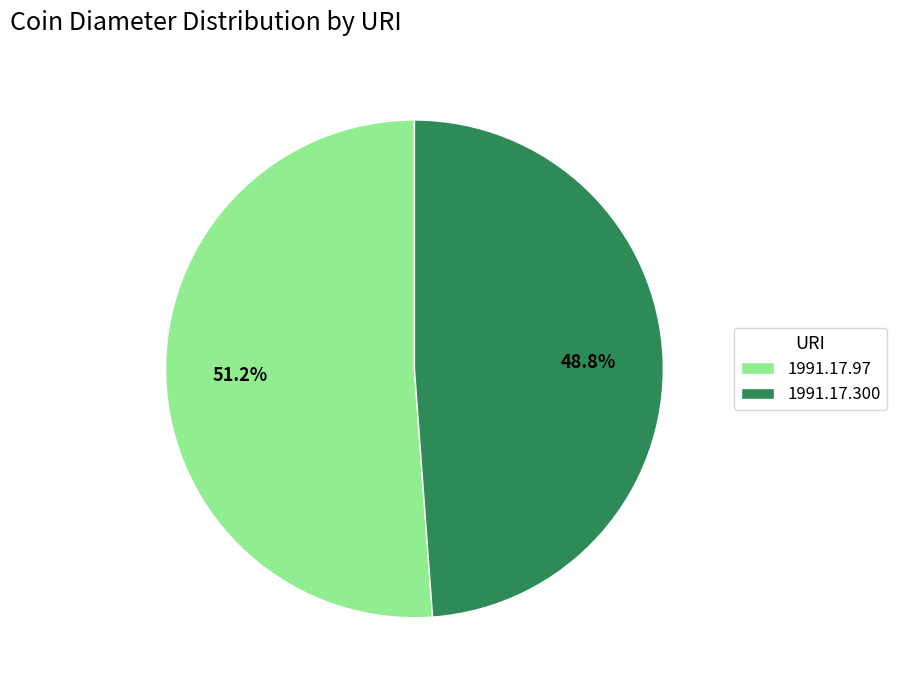

True or false: 1991.17.300 accounts for 41% of the total.

False